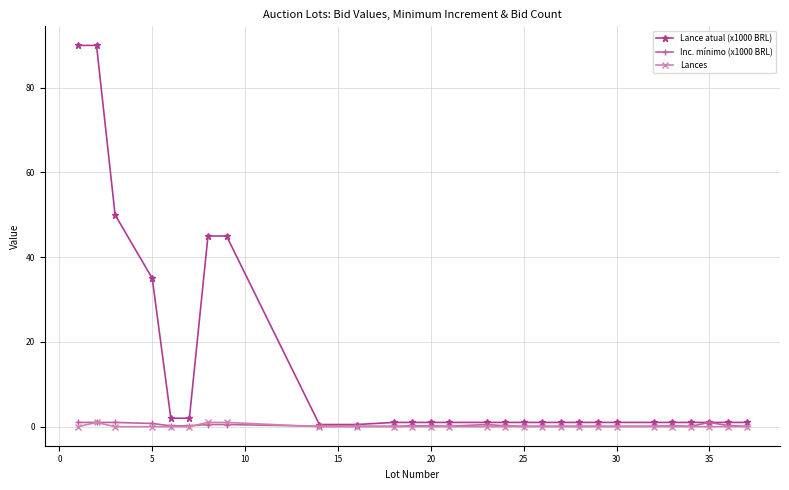

How many series are shown in this chart?

3